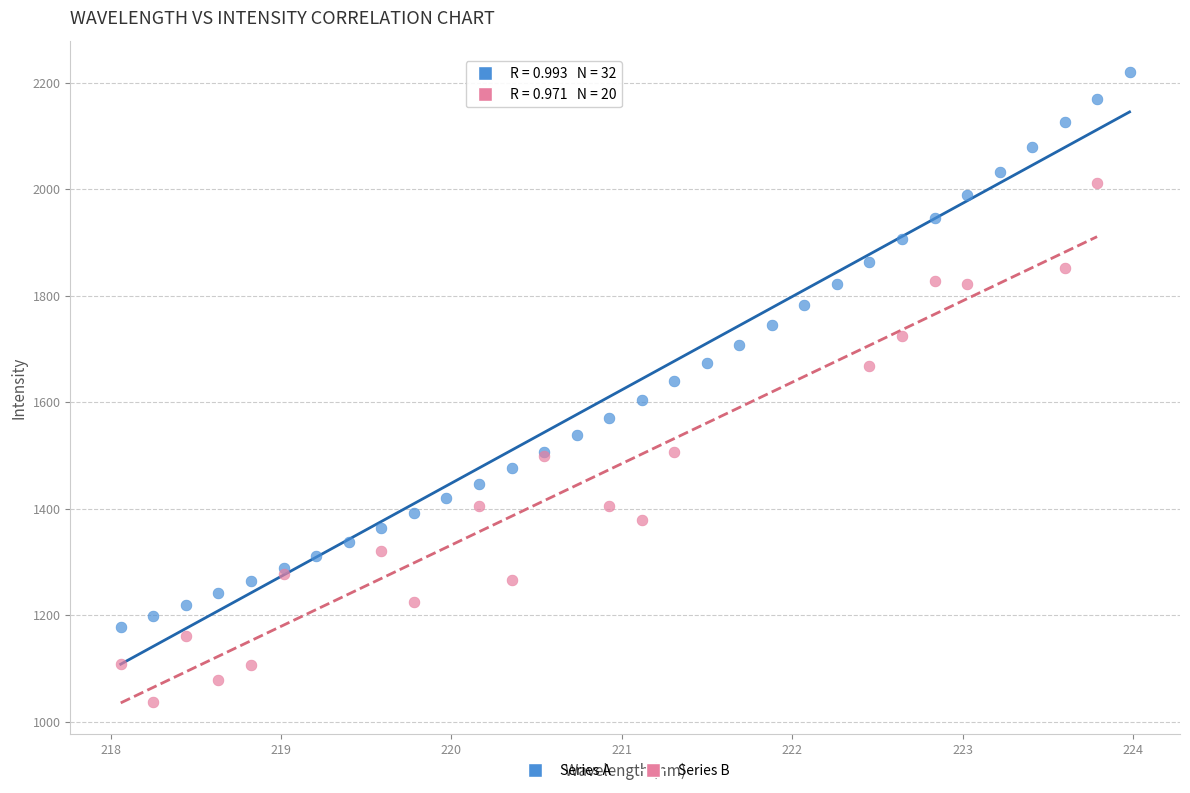

Which series reaches the minimum Y coordinate?

Series B